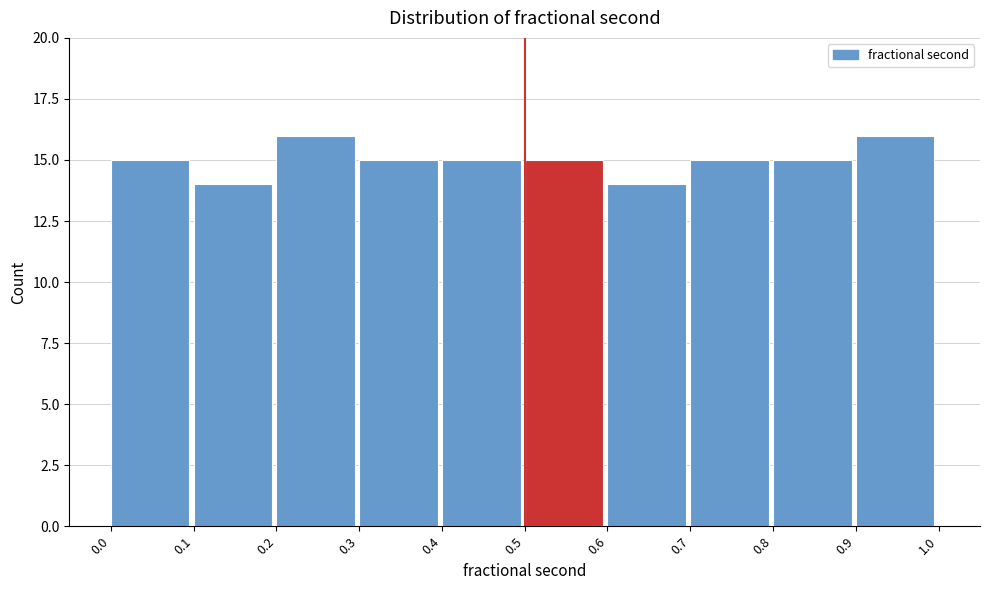

How tall is the bar that spans 0.9 to 1.0 on the x-axis? The values are not printed on the chart, so give them approximately, as read against the axis.

16